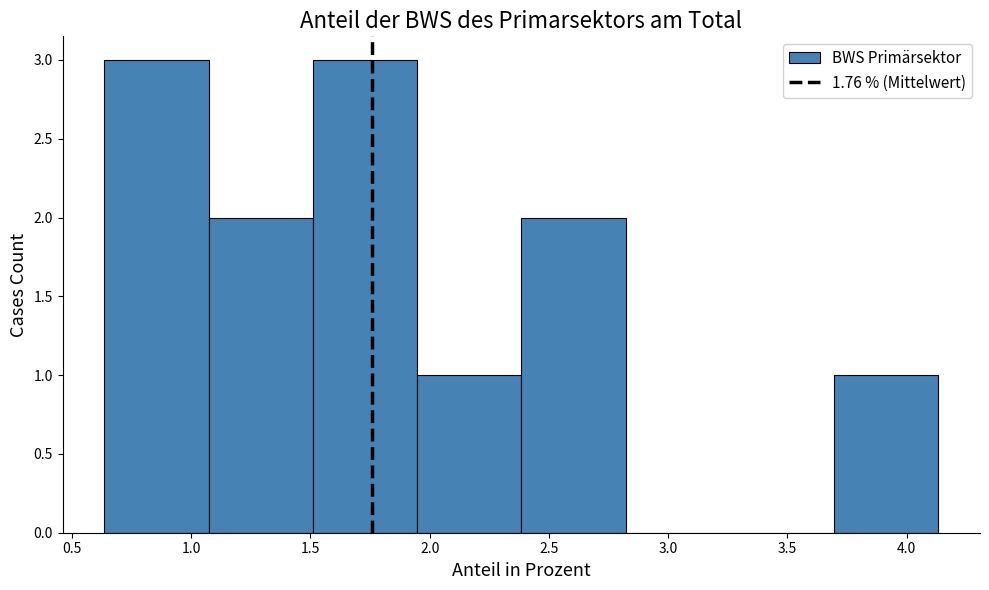

Reading left to right, transcribe this chart: for each bar, give the range it covers on the x-axis and its height. Neither the bar edges nor the heights are printed on the chart, so give them approximately, as read against the axes.

0.65 to 1.05: 3
1.05 to 1.50: 2
1.50 to 1.95: 3
1.95 to 2.40: 1
2.40 to 2.80: 2
2.80 to 3.25: 0
3.25 to 3.70: 0
3.70 to 4.15: 1